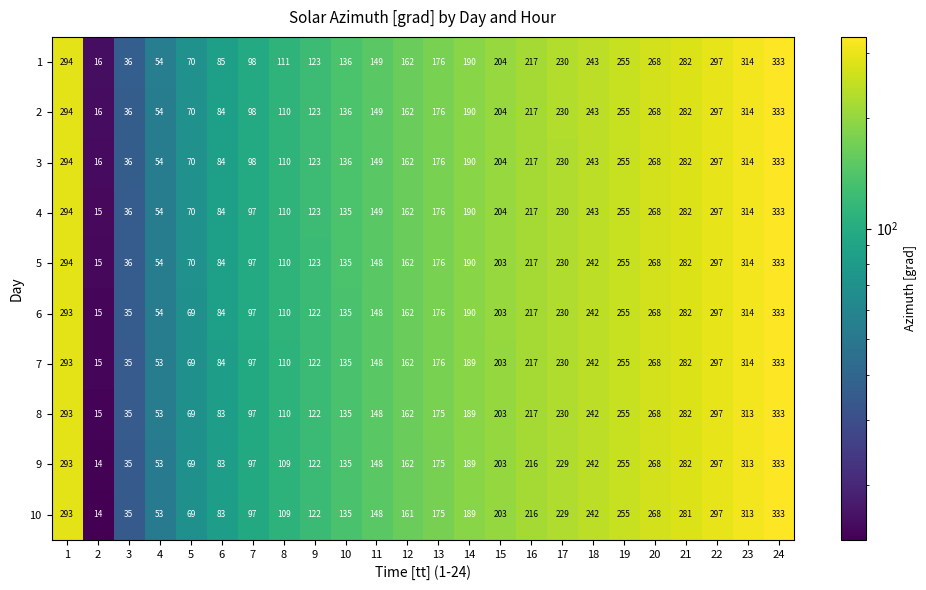

At which category is the sum across all series the highest?

24